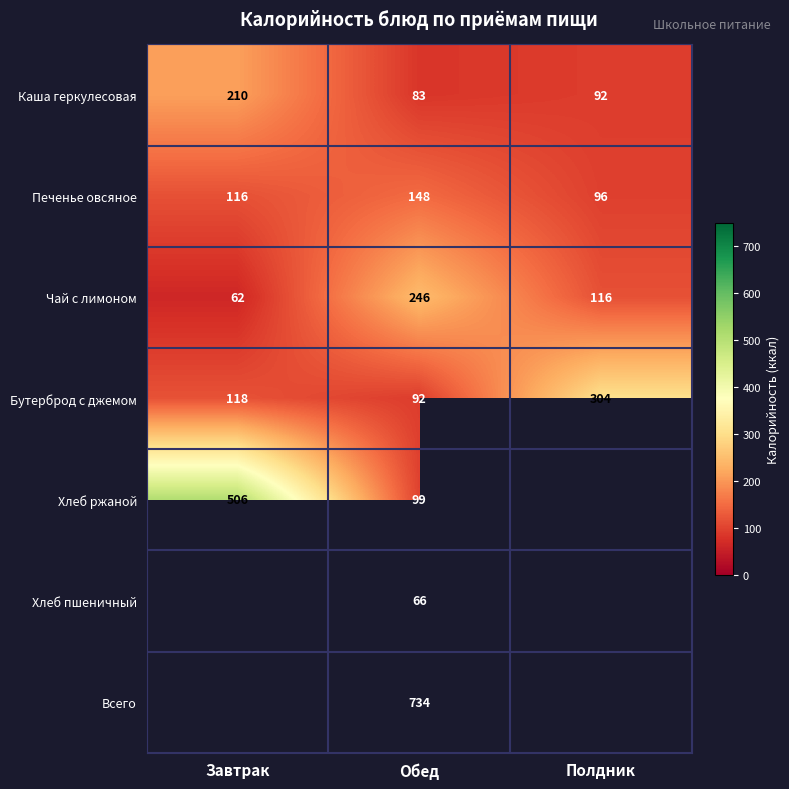

Which category has the lowest value in the Чай с лимоном series?

Завтрак